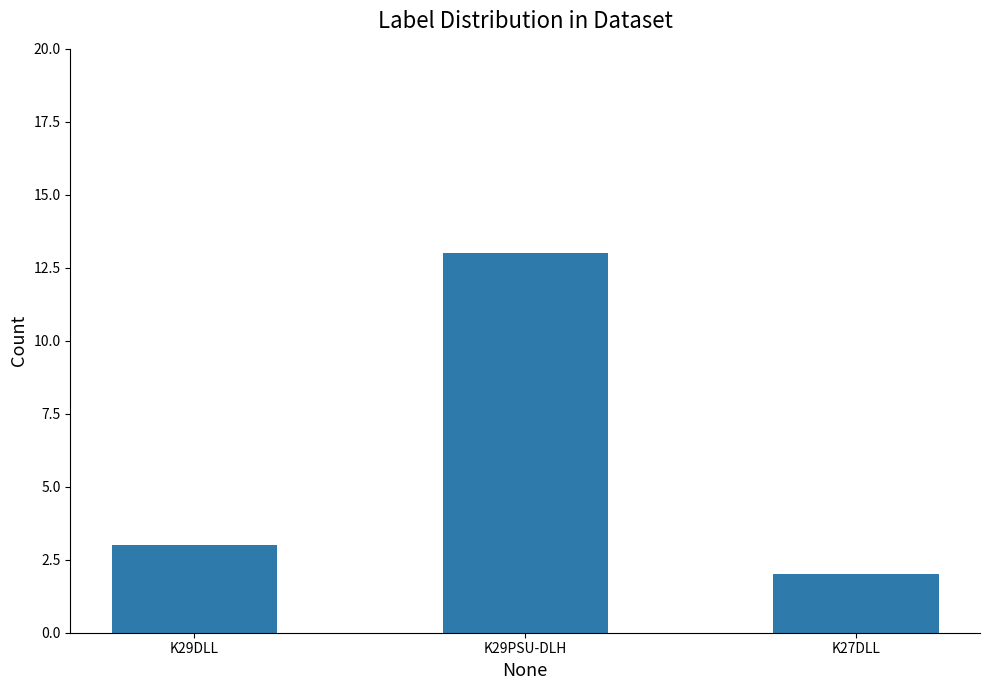

What is the maximum value shown in the chart?

13